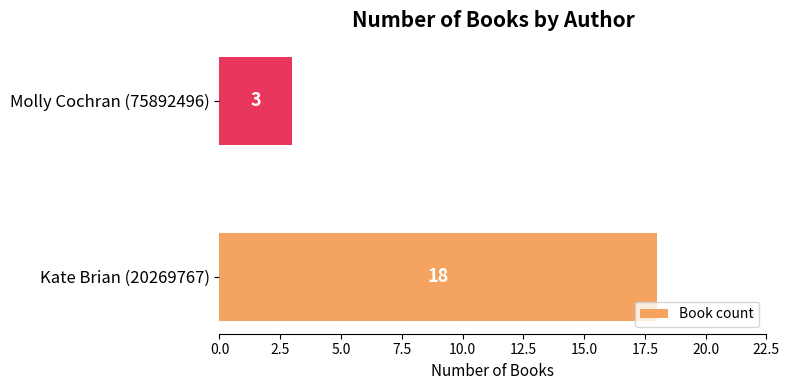

What is the smallest value displayed?

3